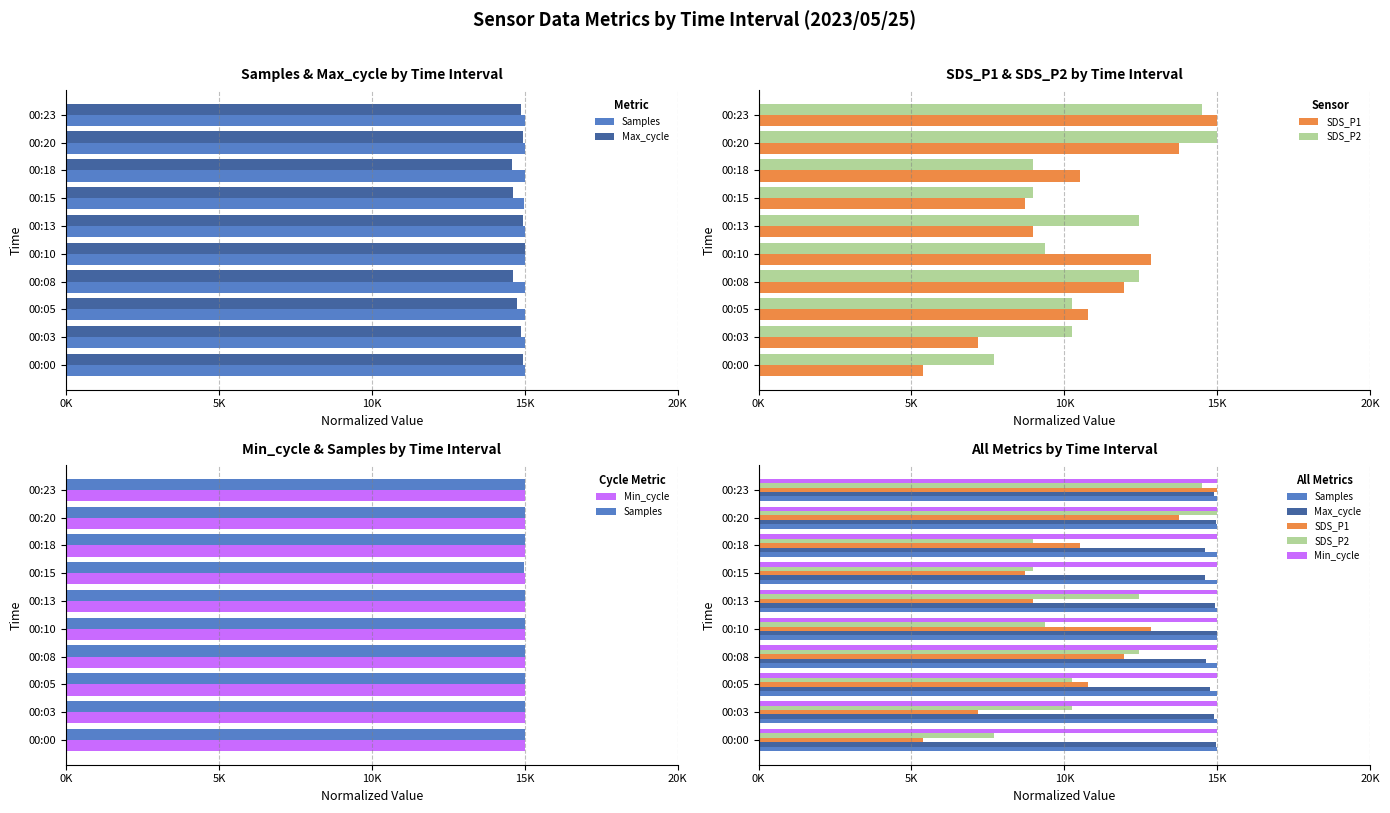

How many series are shown in this chart?

5